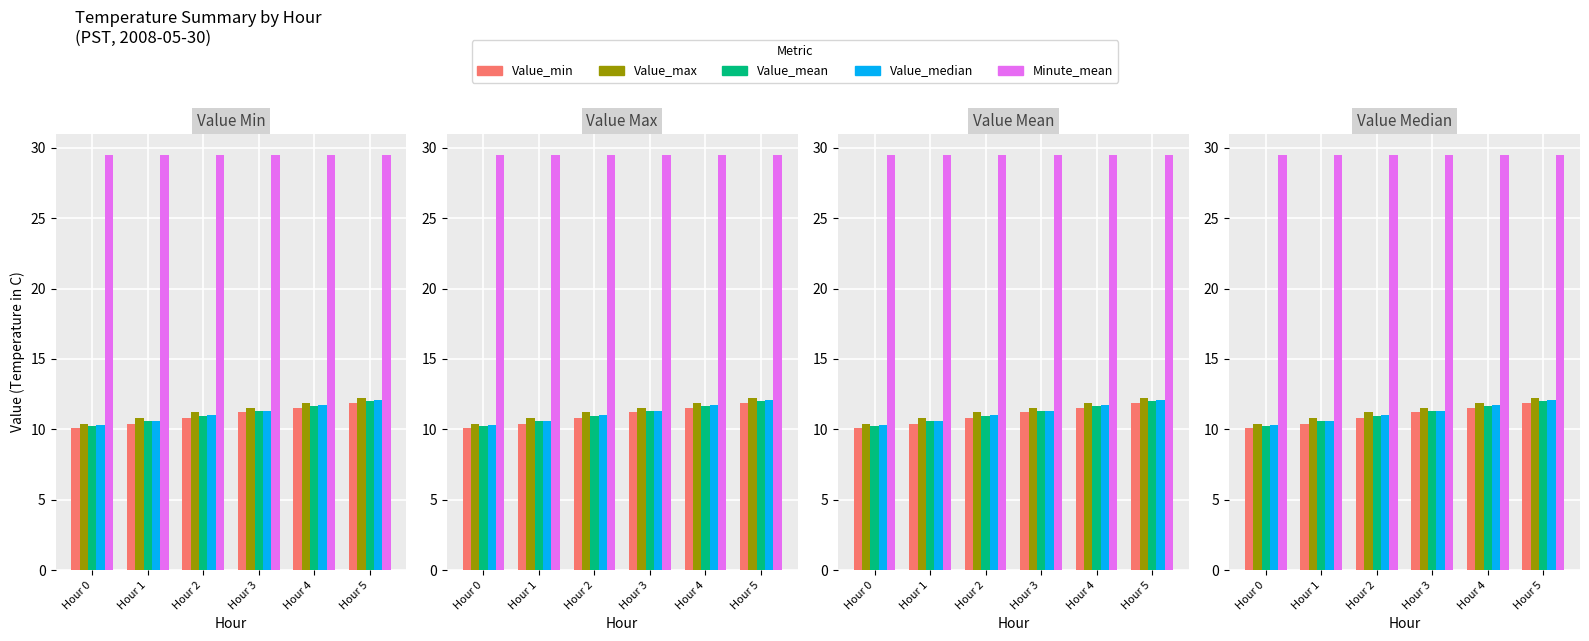

Which has a higher value, Hour 3 or Hour 4?

Hour 4